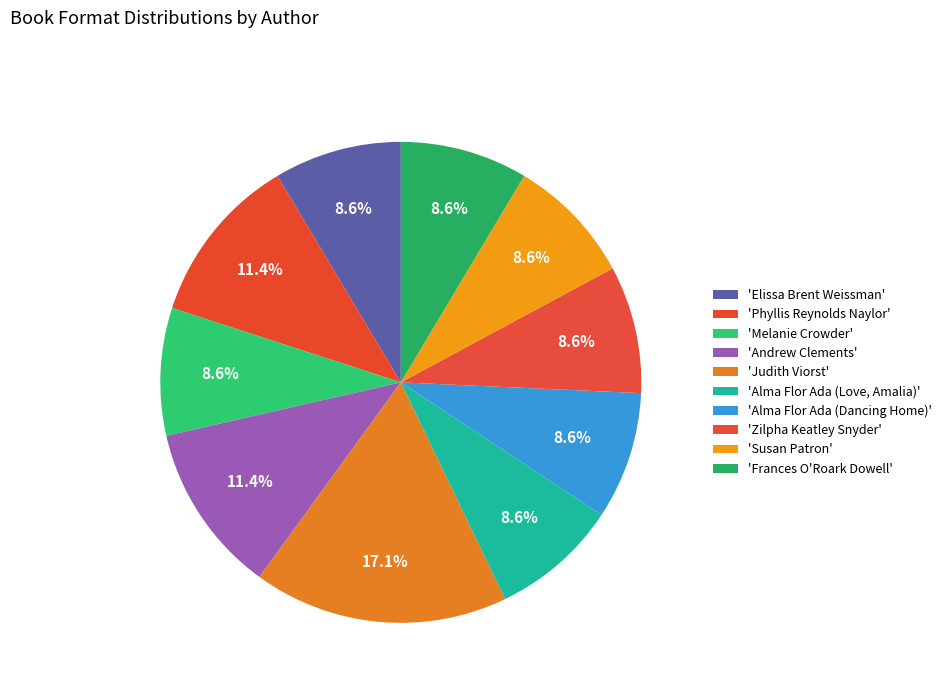

To the nearest percent, what is the difference between the largest and smallest slice percentages?

9%